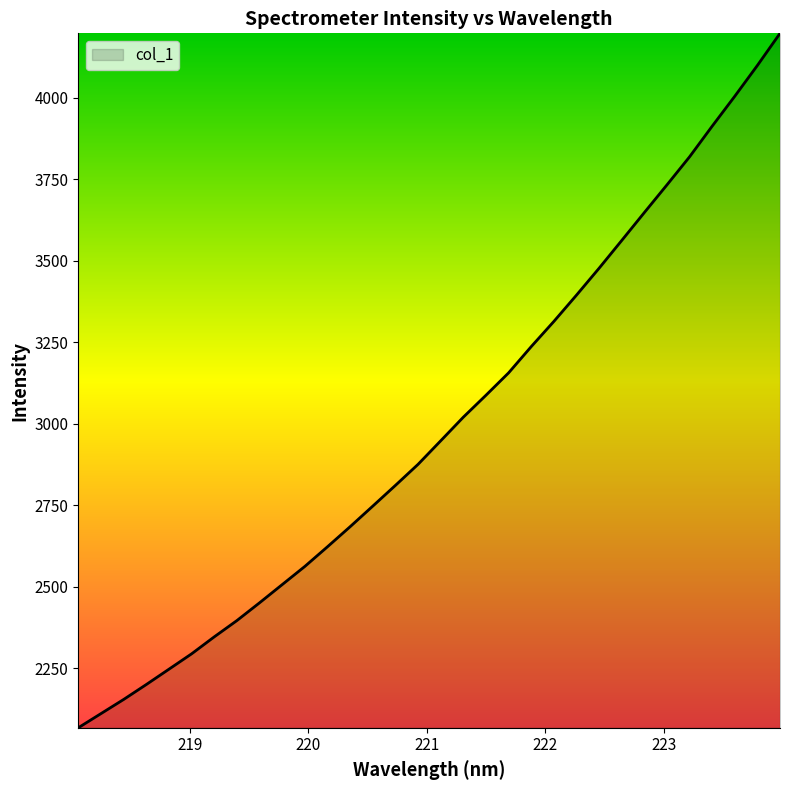

What is the difference between the maximum and second lowest values?

2086.7